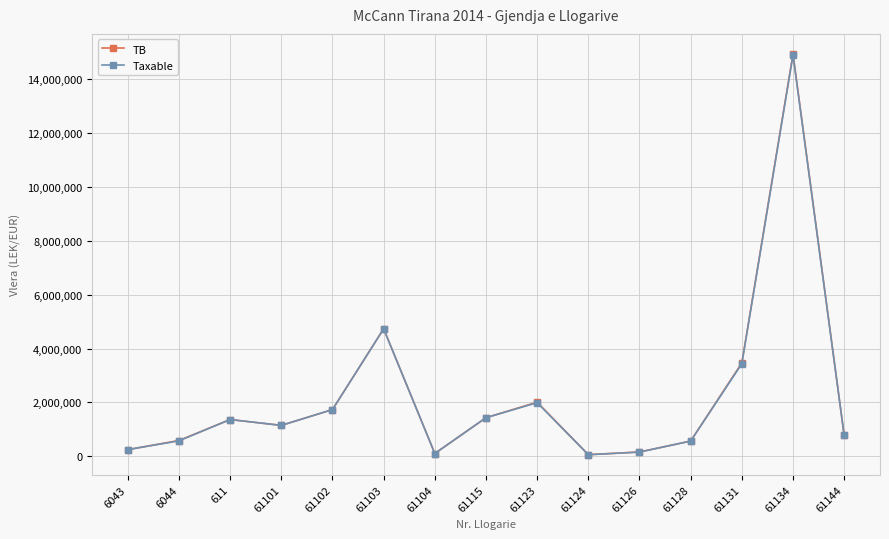

How many lines are shown in the chart?

2